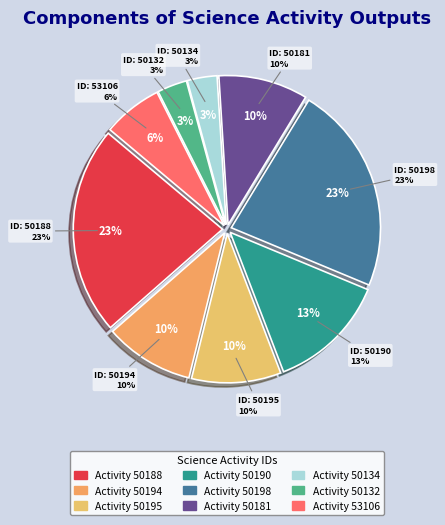

What percentage is the 50194 slice, to the nearest percent?

10%